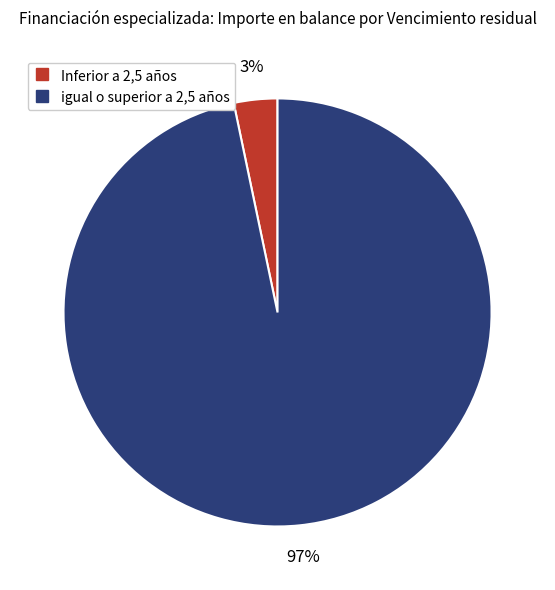

Is the sum of Inferior a 2,5 años and igual o superior a 2,5 años greater than half?

Yes